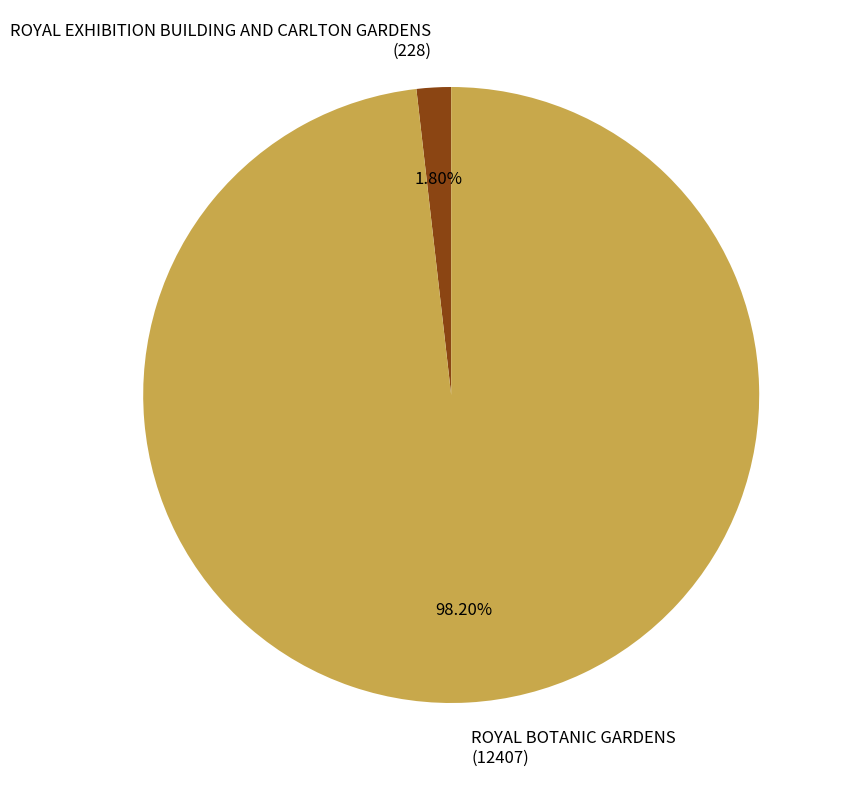

To the nearest percent, what is the average slice percentage?

50%